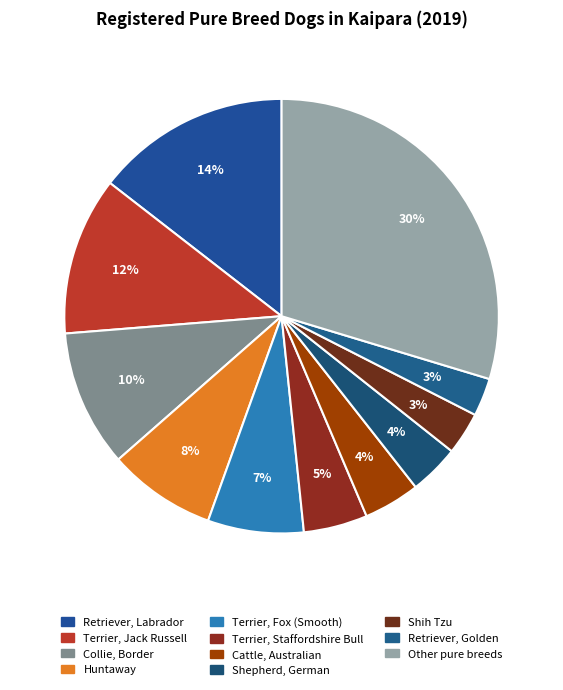

To the nearest percent, what is the difference between the Retriever, Labrador and Cattle, Australian slice percentages?

10%